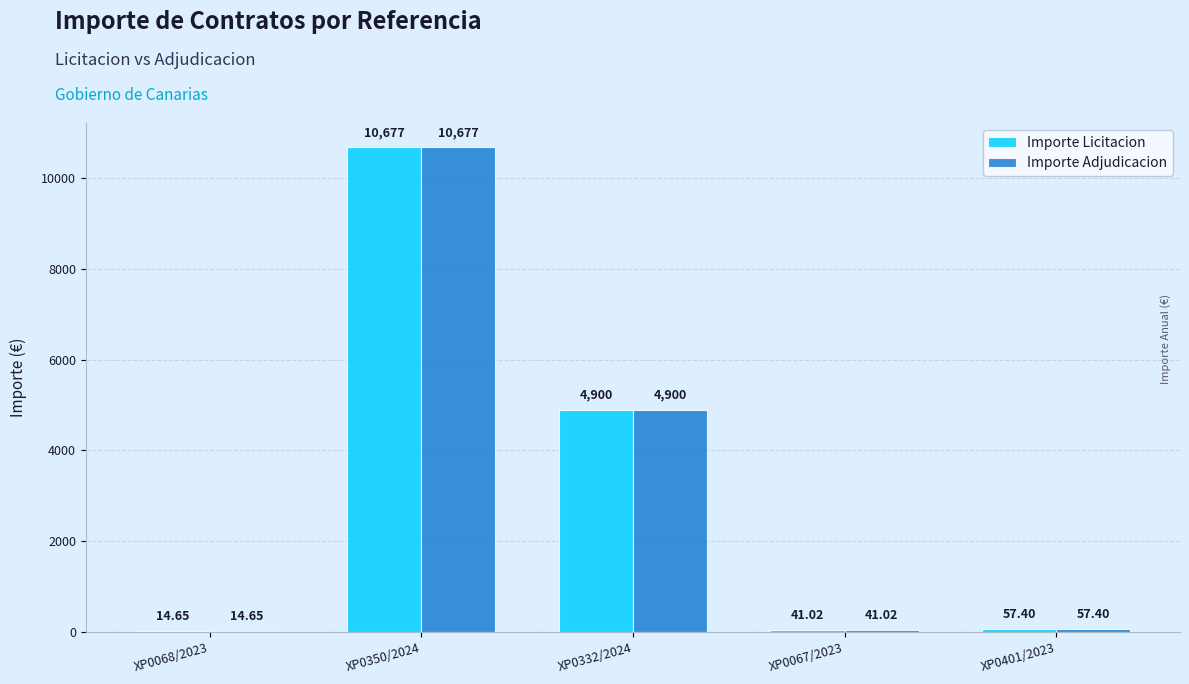

What is the total value across all series at XP0068/2023?

29.3